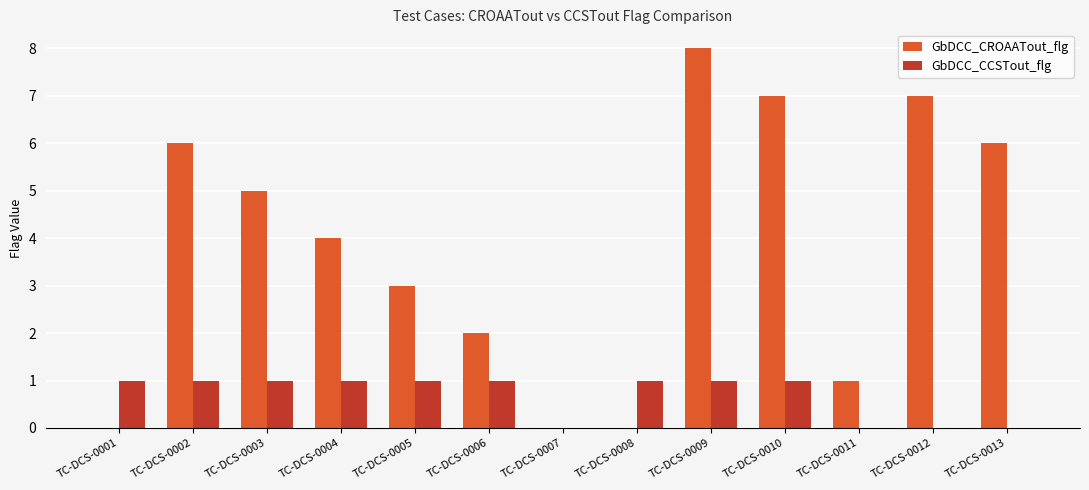

Reading right to left, transcribe all the data shown in this chart.

GbDCC_CROAATout_flg: TC-DCS-0013=6	TC-DCS-0012=7	TC-DCS-0011=1	TC-DCS-0010=7	TC-DCS-0009=8	TC-DCS-0008=0	TC-DCS-0007=0	TC-DCS-0006=2	TC-DCS-0005=3	TC-DCS-0004=4	TC-DCS-0003=5	TC-DCS-0002=6	TC-DCS-0001=0
GbDCC_CCSTout_flg: TC-DCS-0013=0	TC-DCS-0012=0	TC-DCS-0011=0	TC-DCS-0010=1	TC-DCS-0009=1	TC-DCS-0008=1	TC-DCS-0007=0	TC-DCS-0006=1	TC-DCS-0005=1	TC-DCS-0004=1	TC-DCS-0003=1	TC-DCS-0002=1	TC-DCS-0001=1